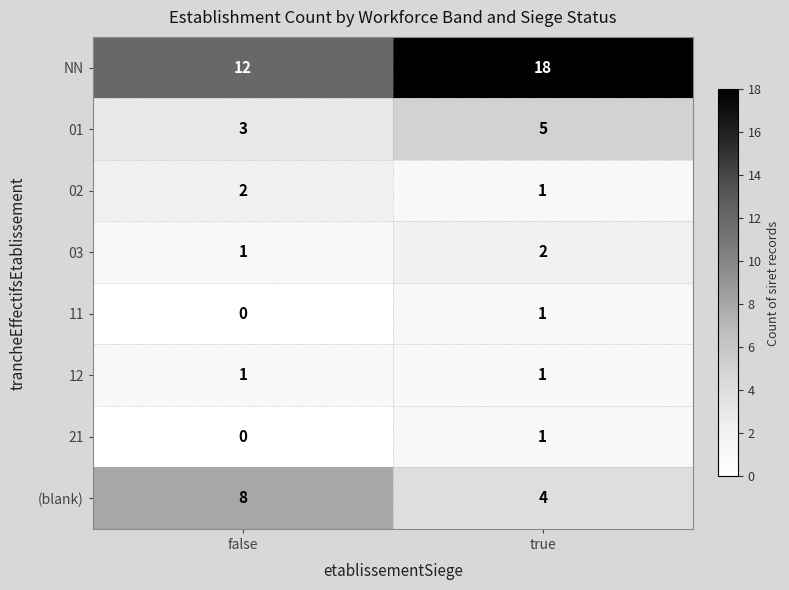

The 21 series shows 1 at true. True or false?

True